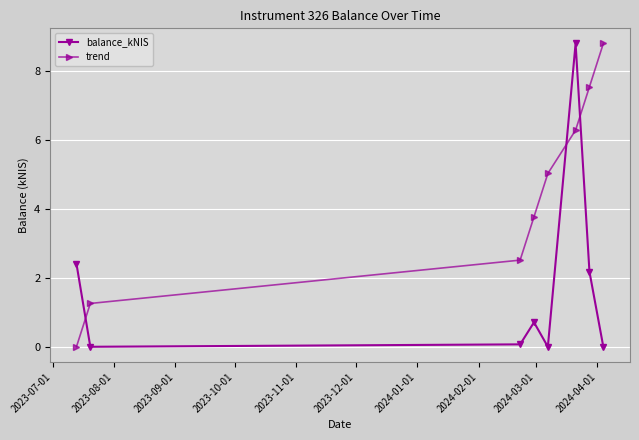

Reading right to left, list all the values displayed in this chart.

balance_kNIS: 0.0	2.2	8.8	0.0	0.7	0.1	0.0	2.4
trend: 8.8	7.6	6.3	5.0	3.8	2.5	1.3	0.0